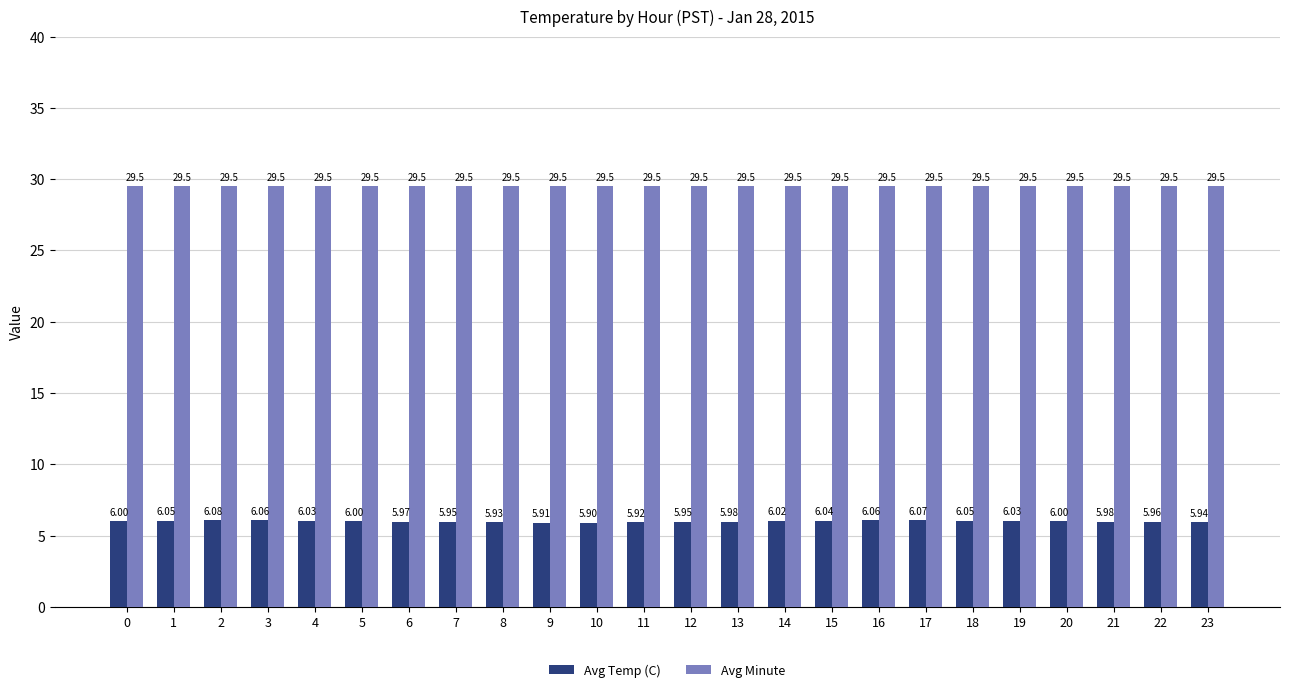

Which series has the largest total across all categories?

Avg Minute